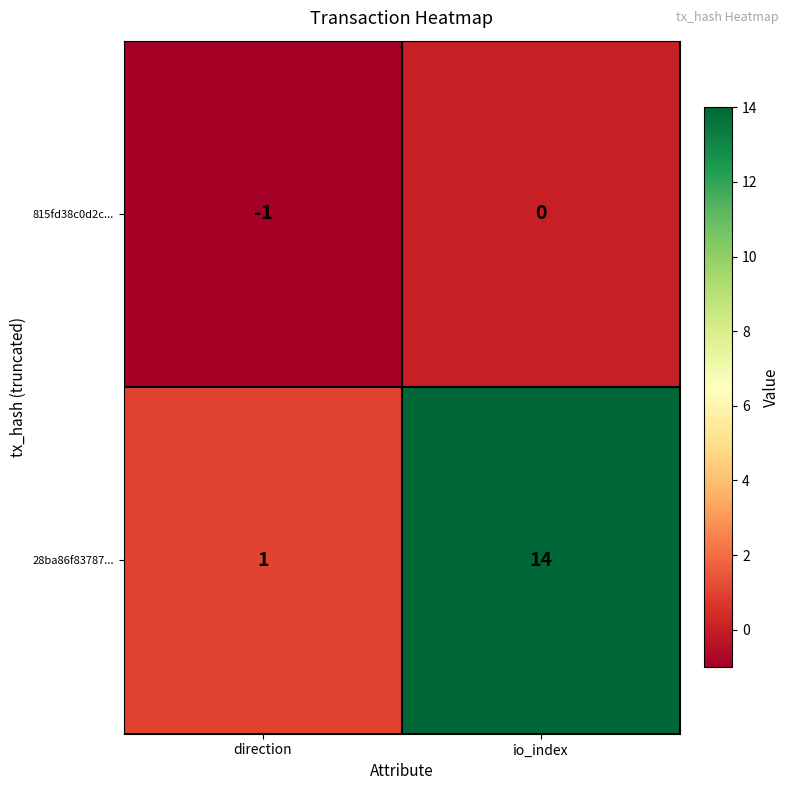

True or false: 28ba86f83787... has a value of 14 at io_index.

True